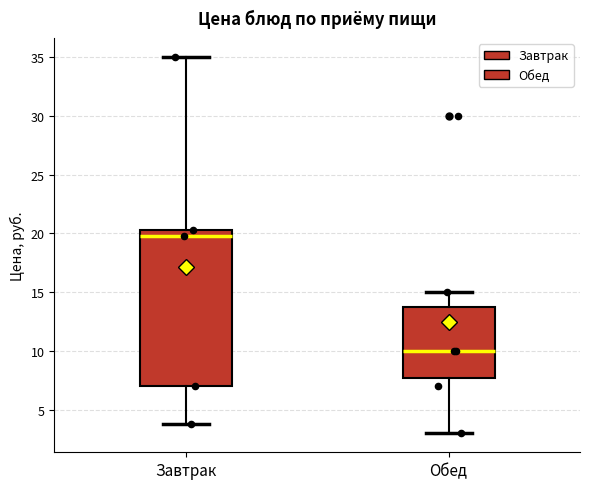

Where does the median line of the box for Завтрак sit on the y-axis? The values are not printed on the chart, so give them approximately, as read against the axis.

20.0